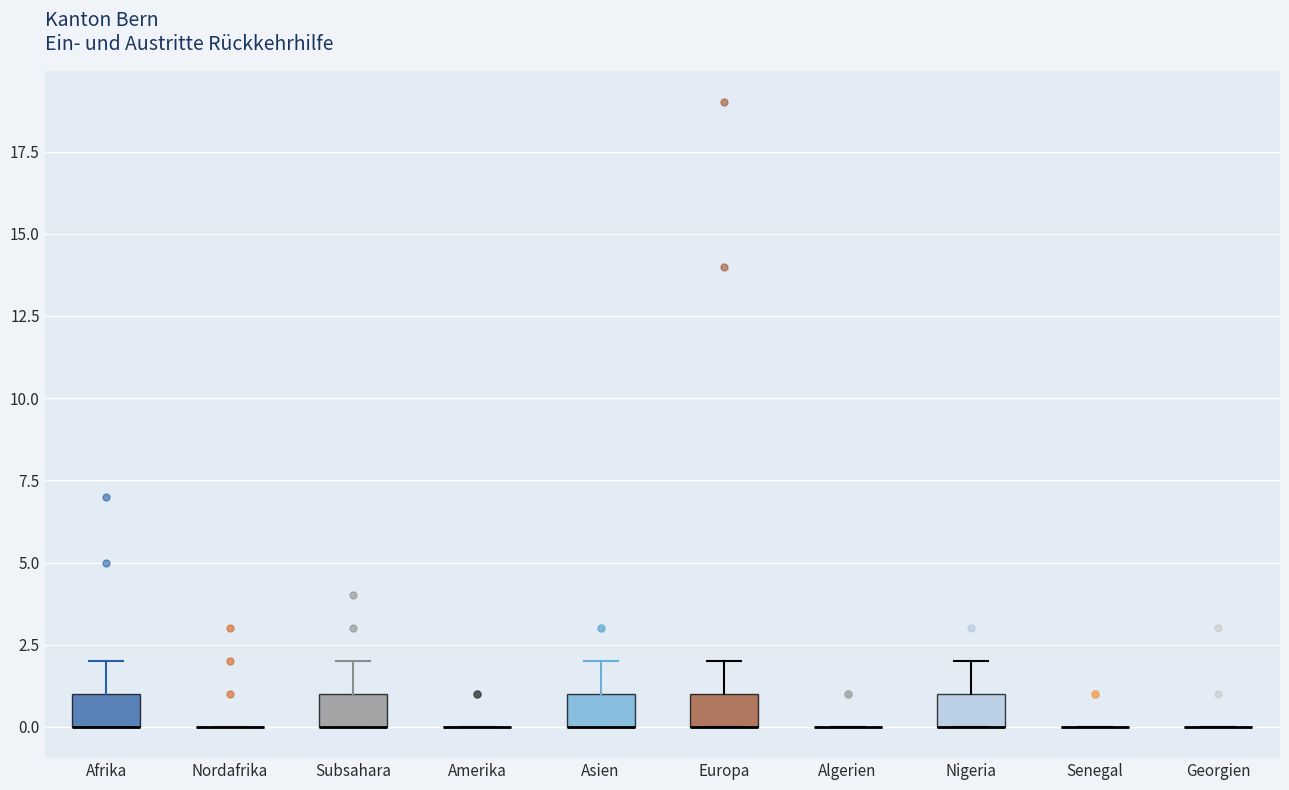

Reading left to right, transcribe this box plot: for each box, give where its median line is, the range the box spans, and where its two whiskers end, as read against the y-axis. The values are not printed on the chart, so give them approximately, as read against the axis.

Afrika: median 0 (drawn on the box's lower edge), box 0 to 1, whiskers 0 to 2
Nordafrika: box collapsed to a line at 0, whiskers 0 to 0
Subsahara: median 0 (drawn on the box's lower edge), box 0 to 1, whiskers 0 to 2
Amerika: box collapsed to a line at 0, whiskers 0 to 0
Asien: median 0 (drawn on the box's lower edge), box 0 to 1, whiskers 0 to 2
Europa: median 0 (drawn on the box's lower edge), box 0 to 1, whiskers 0 to 2
Algerien: box collapsed to a line at 0, whiskers 0 to 0
Nigeria: median 0 (drawn on the box's lower edge), box 0 to 1, whiskers 0 to 2
Senegal: box collapsed to a line at 0, whiskers 0 to 0
Georgien: box collapsed to a line at 0, whiskers 0 to 0